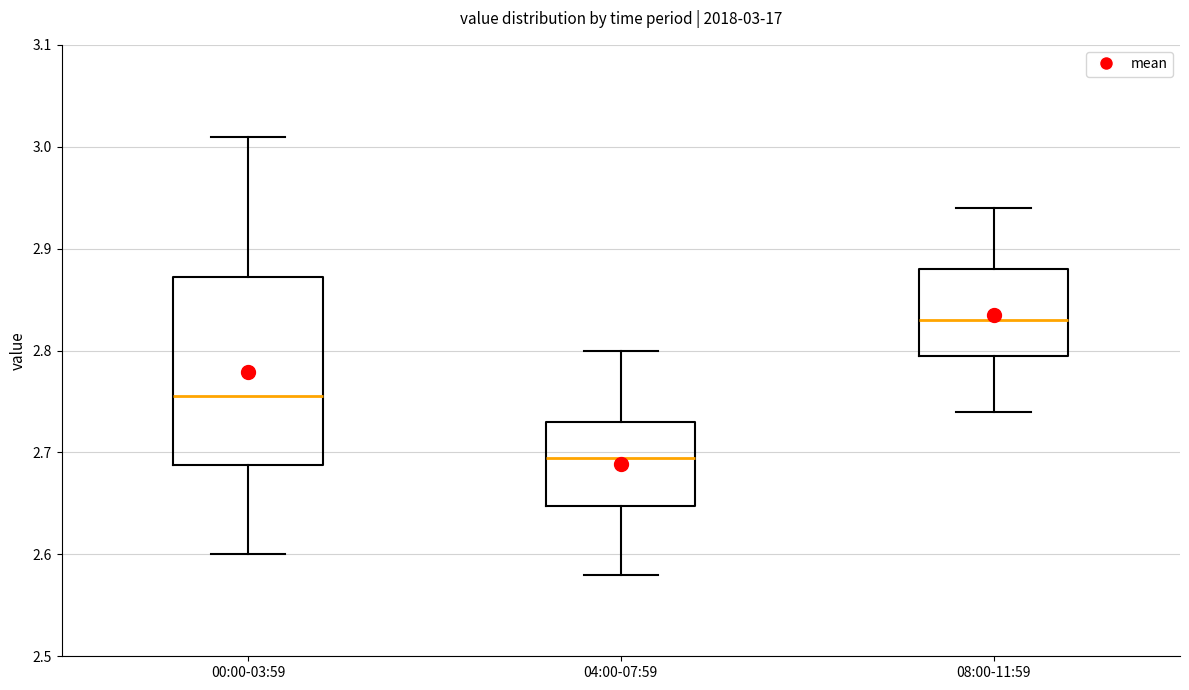

Which box's median line is the highest?

08:00-11:59